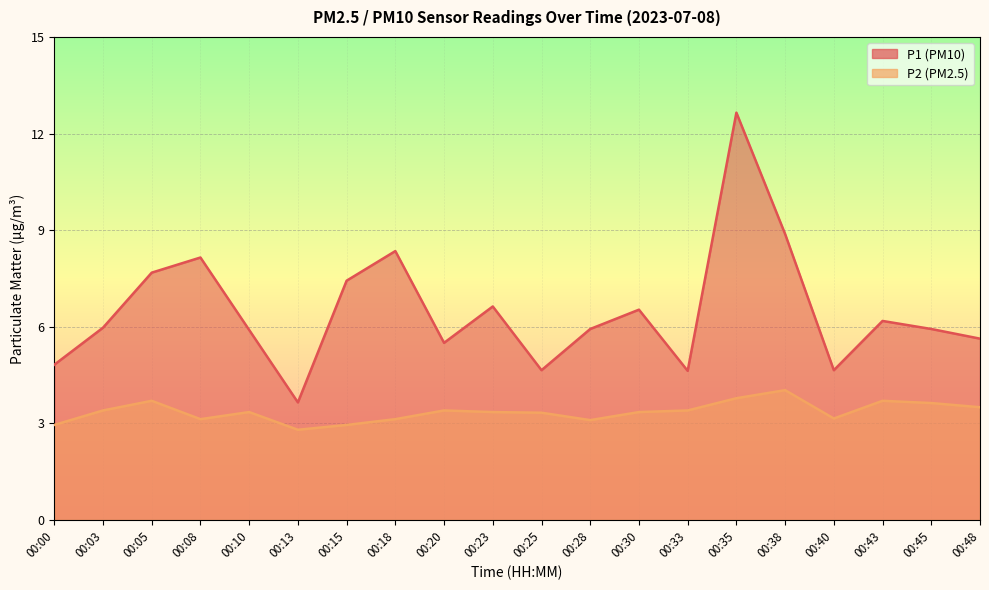

What is the average value of the P2 series?

3.4